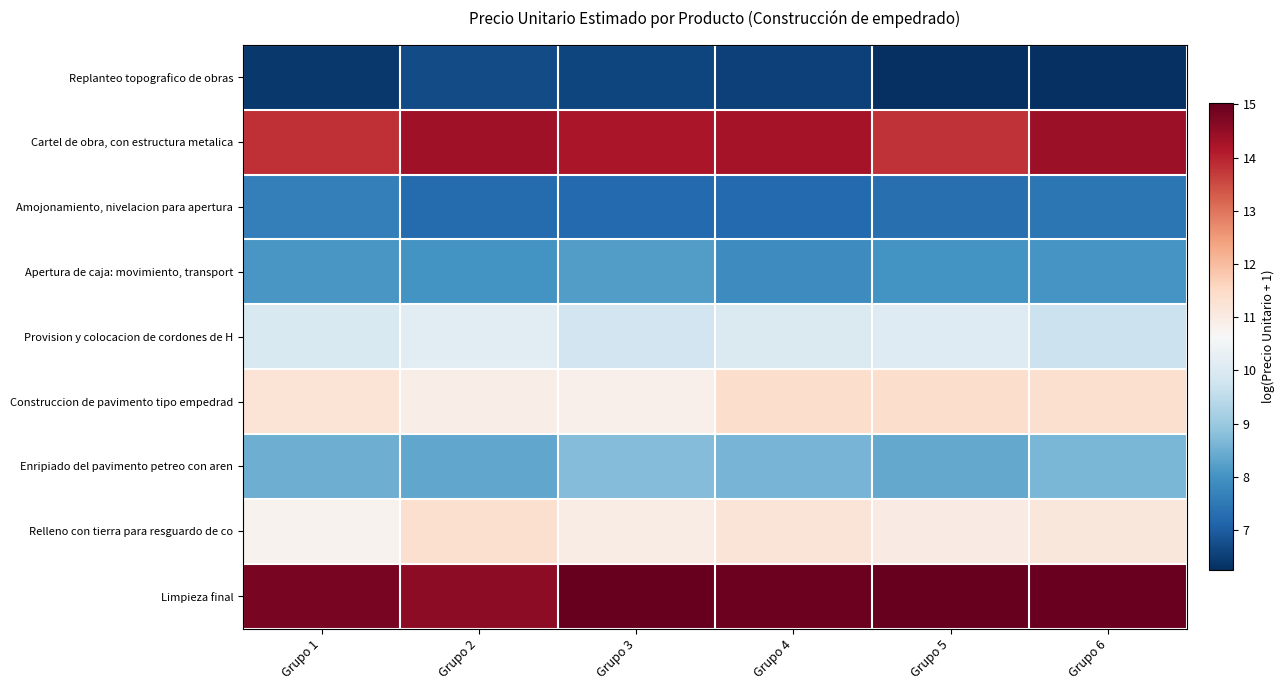

Which has a higher value, Grupo 1 or Grupo 6?

Grupo 1